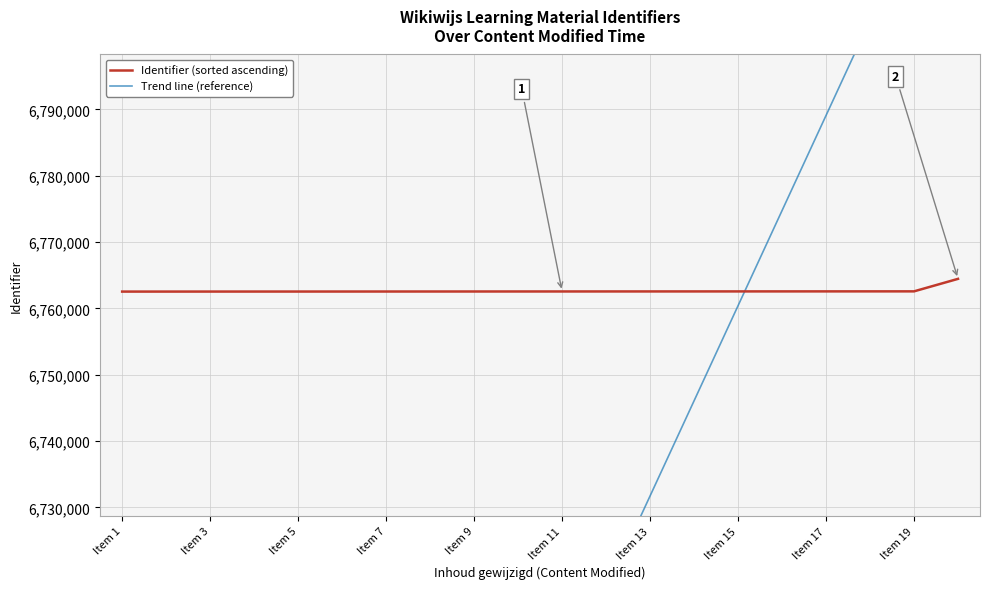

What is the highest value of the Identifier (sorted ascending) series?

6764456